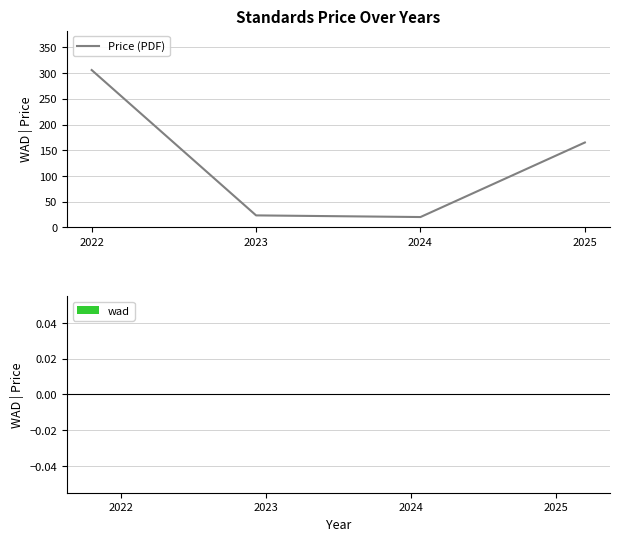

What is the average value?

128.6